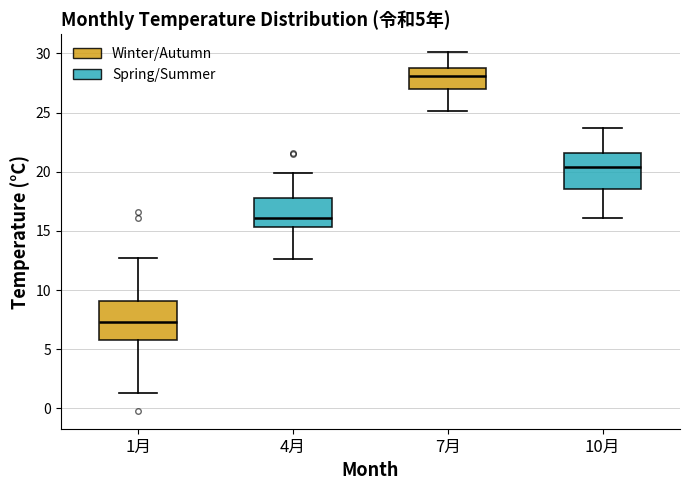

Which box has the lowest median line?

1月